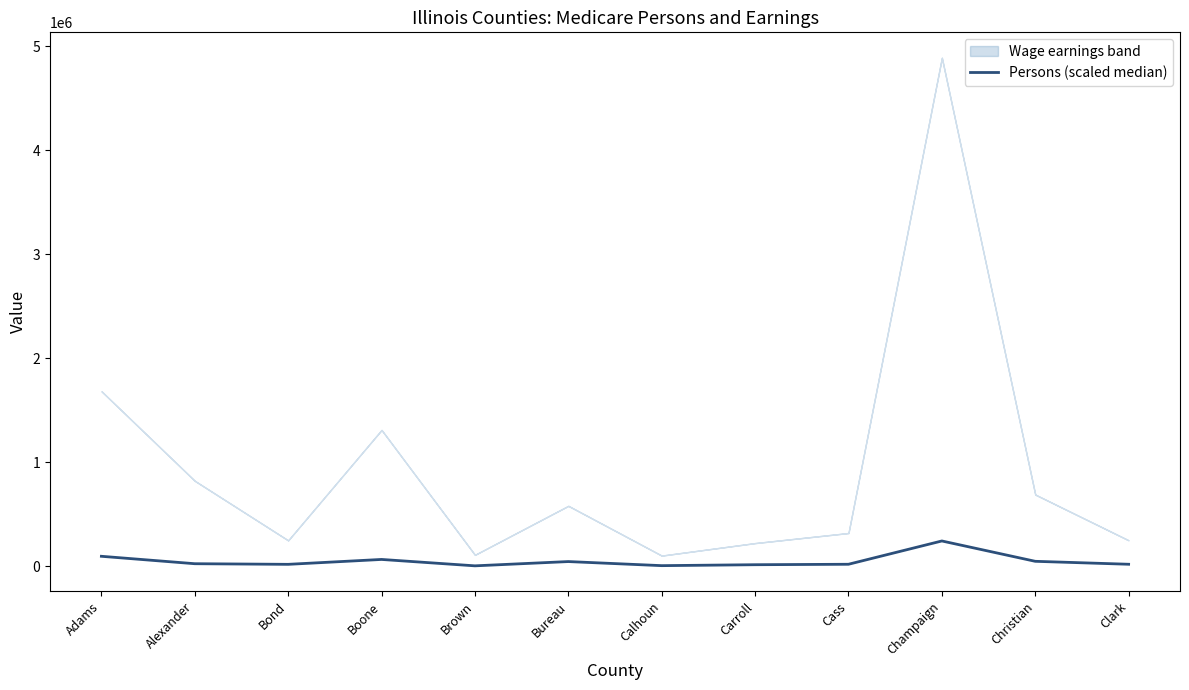

What is the sum of the values at Carroll and Adams?

113392.0